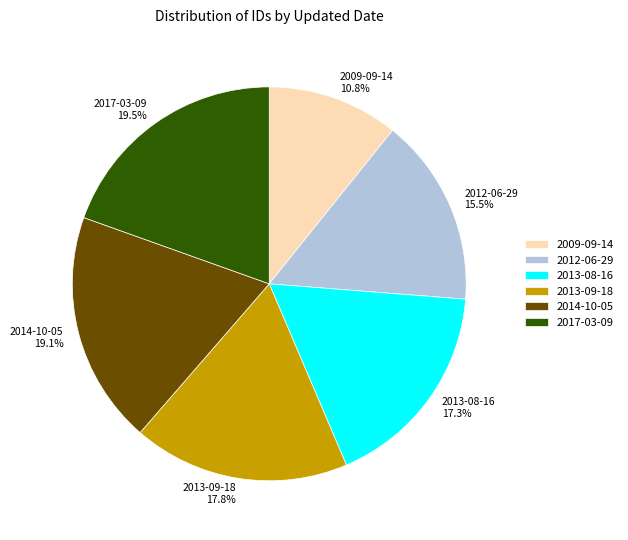

Between 2009-09-14 and 2013-09-18, which is larger?

2013-09-18